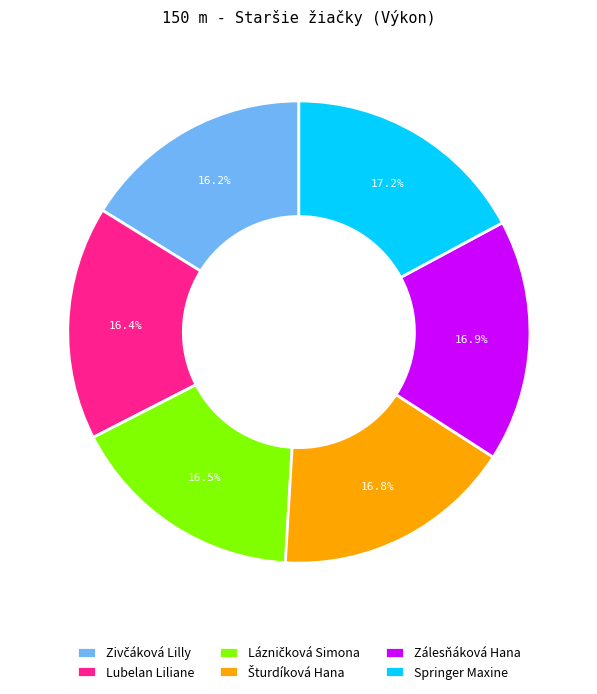

Between Lubelan Liliane and Zálesňáková Hana, which is larger?

Zálesňáková Hana